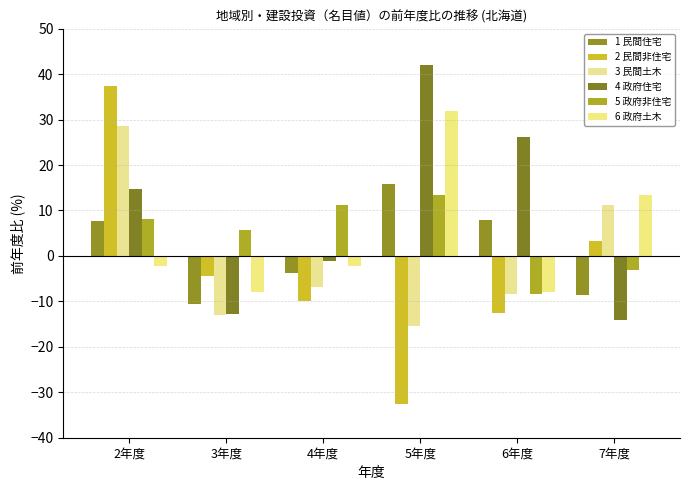

What is the total value across all series at 3年度?

-43.2